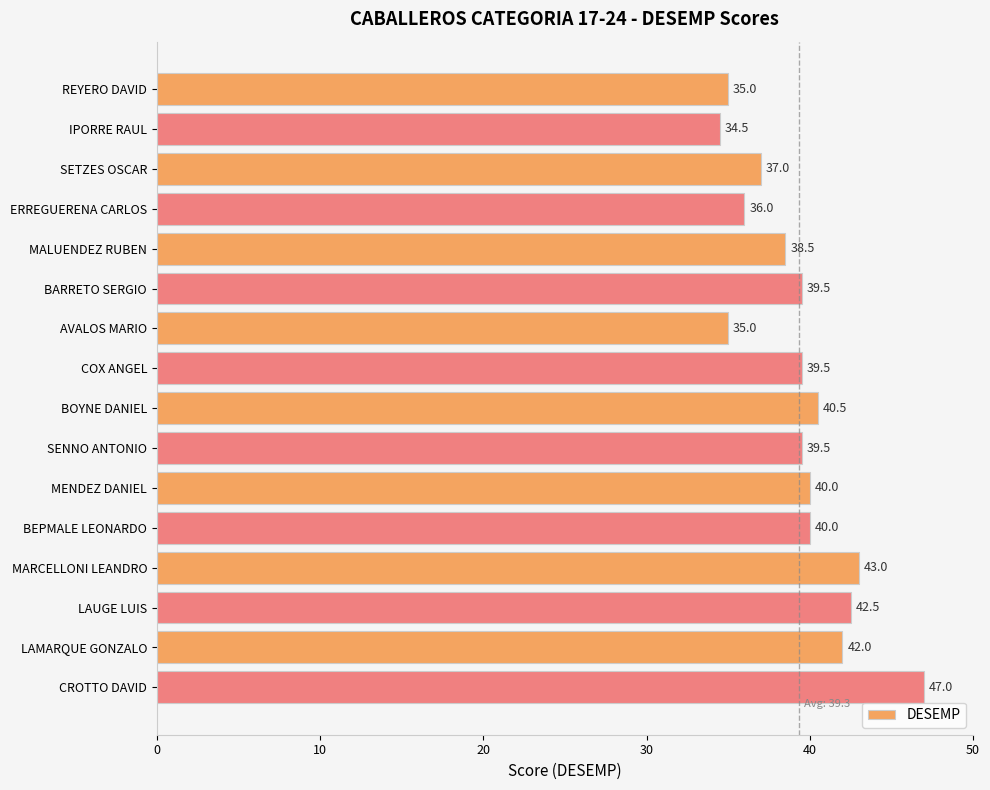

What is the approximate value at BOYNE DANIEL?

40.5